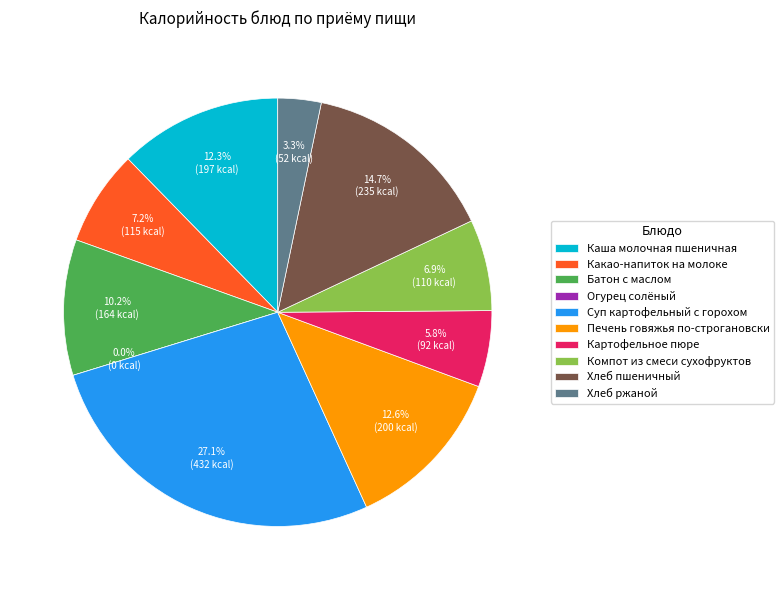

Rank the categories by value from lowest to highest.

Огурец солёный, Хлеб ржаной, Картофельное пюре, Компот из смеси сухофруктов, Какао-напиток на молоке, Батон с маслом, Каша молочная пшеничная, Печень говяжья по-строгановски, Хлеб пшеничный, Суп картофельный с горохом